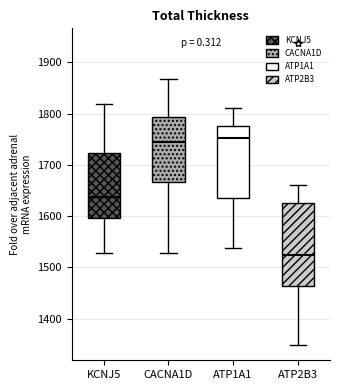

Where is the lower edge of the box for ATP2B3 on the y-axis? The values are not printed on the chart, so give them approximately, as read against the axis.

1460